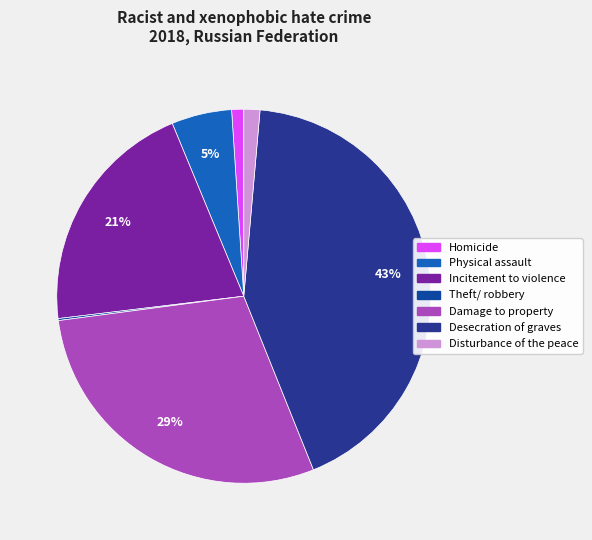

What portion of the pie excludes Desecration of graves?

57.5%